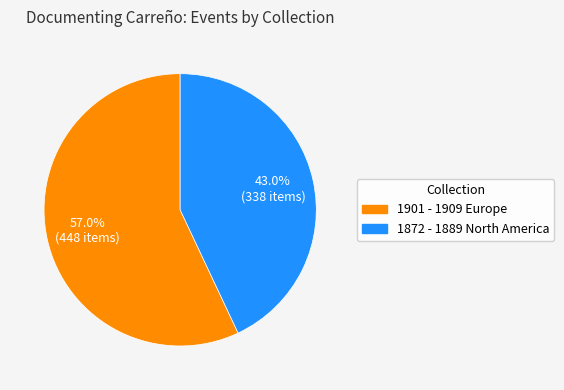

To the nearest percent, what portion does 1872 - 1889 North America represent?

43%